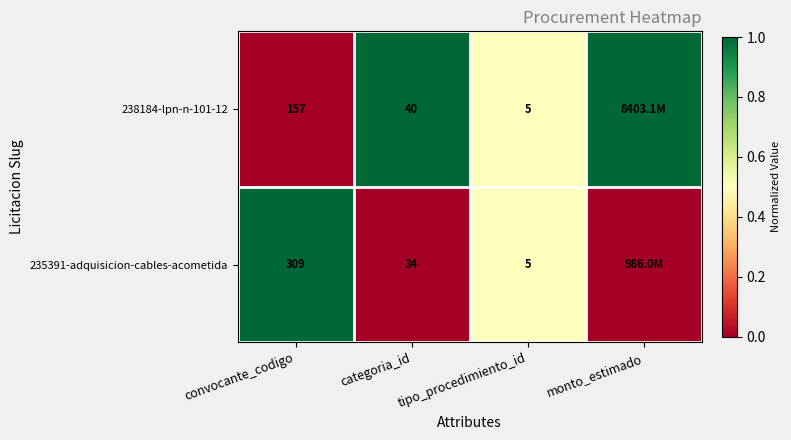

The value of 238184-lpn-n-101-12 at categoria_id is 54. True or false?

False